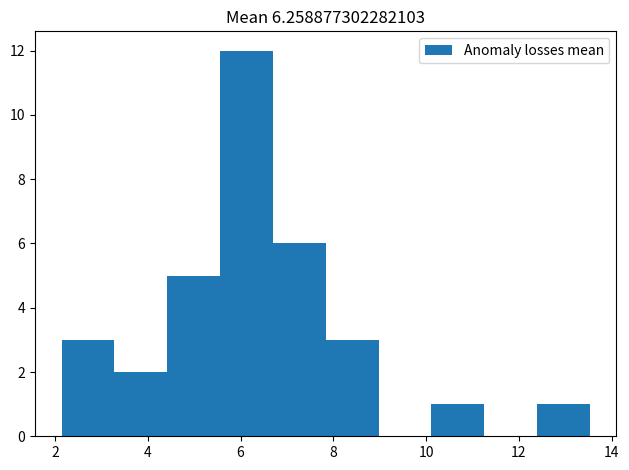

Reading left to right, transcribe this chart: for each bar, give the range it covers on the x-axis and its height. Neither the bar edges nor the heights are printed on the chart, so give them approximately, as read against the axes.

2.2 to 3.2: 3
3.2 to 4.4: 2
4.4 to 5.6: 5
5.6 to 6.6: 12
6.6 to 7.8: 6
7.8 to 9.0: 3
9.0 to 10.2: 0
10.2 to 11.2: 1
11.2 to 12.4: 0
12.4 to 13.6: 1